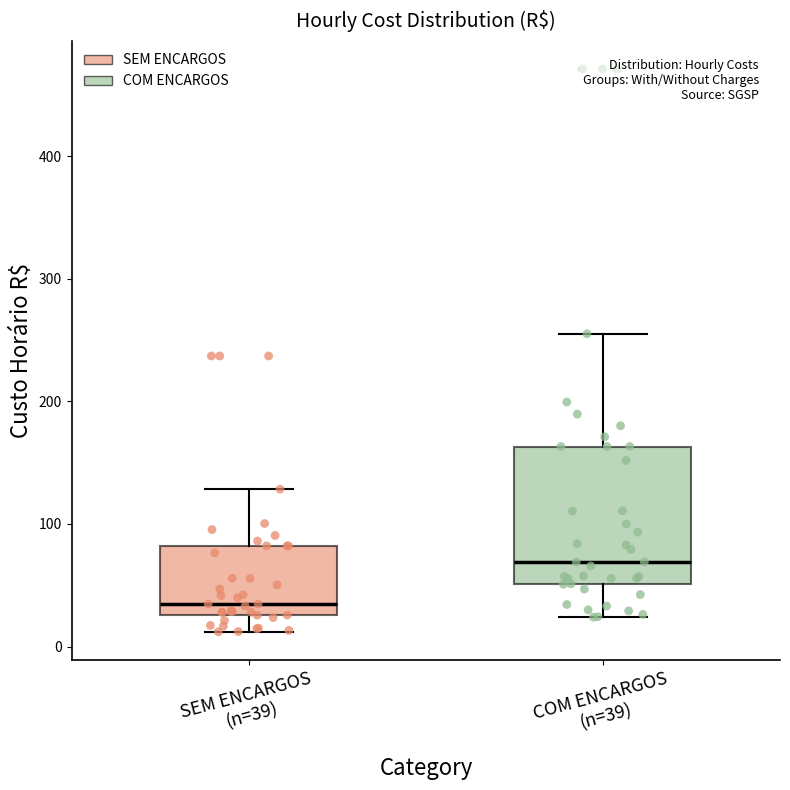

Where is the upper edge of the box for SEM ENCARGOS (n=39) on the y-axis? The values are not printed on the chart, so give them approximately, as read against the axis.

80